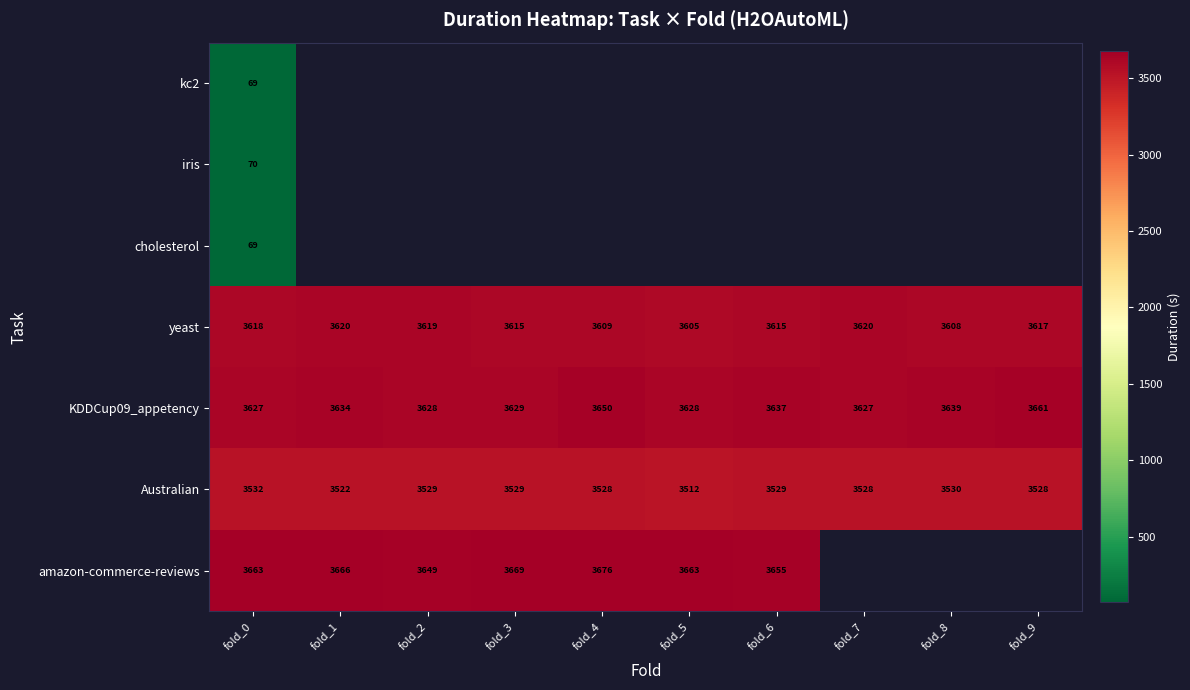

Is the value of yeast at fold_7 greater than the value of KDDCup09_appetency at fold_7?

No